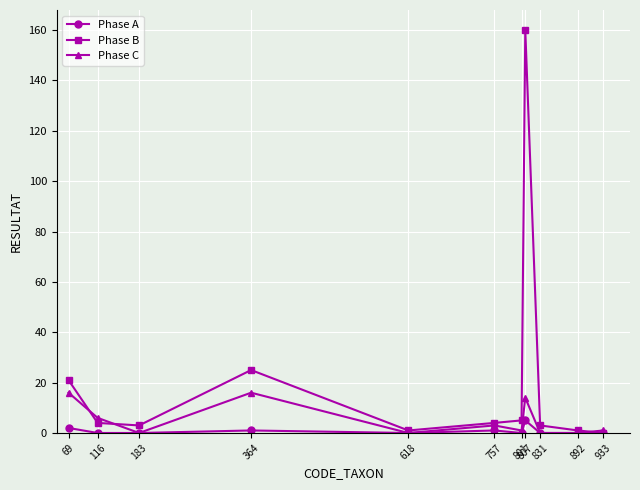

The value of Phase C at 807 is 5. True or false?

False